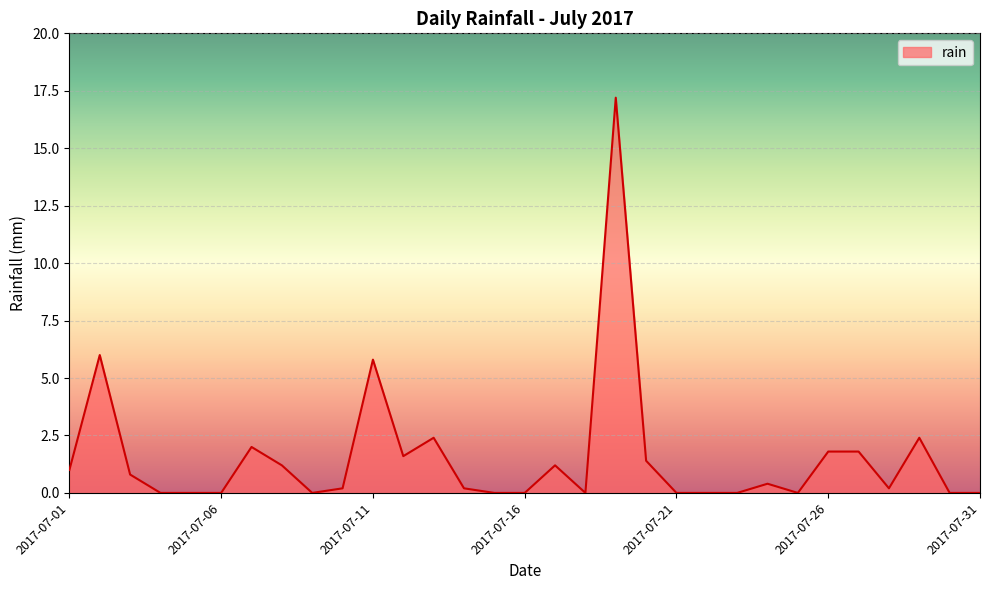

What is the difference between the second highest and second lowest values?

6.0